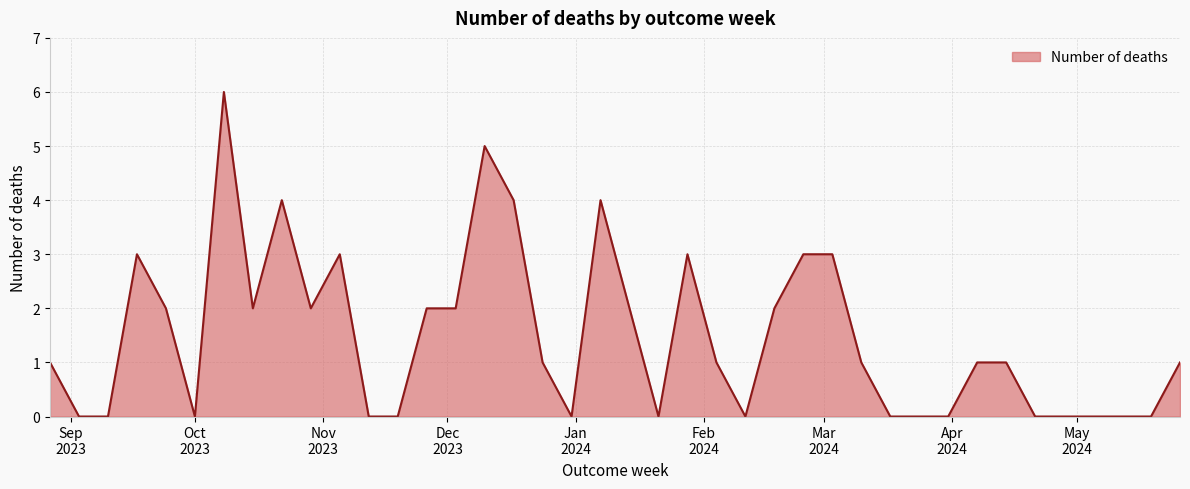

What is the average value?

1